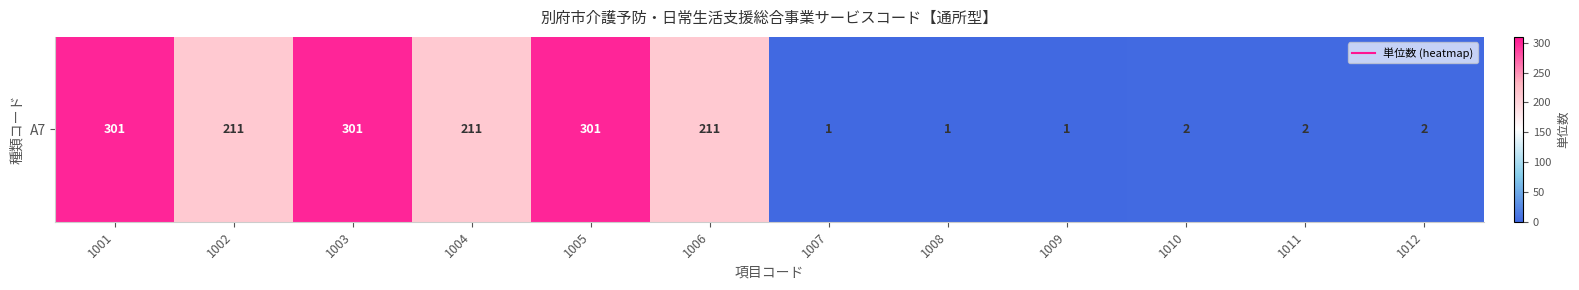

Rank the categories by value from lowest to highest.

1007, 1008, 1009, 1010, 1011, 1012, 1002, 1004, 1006, 1001, 1003, 1005